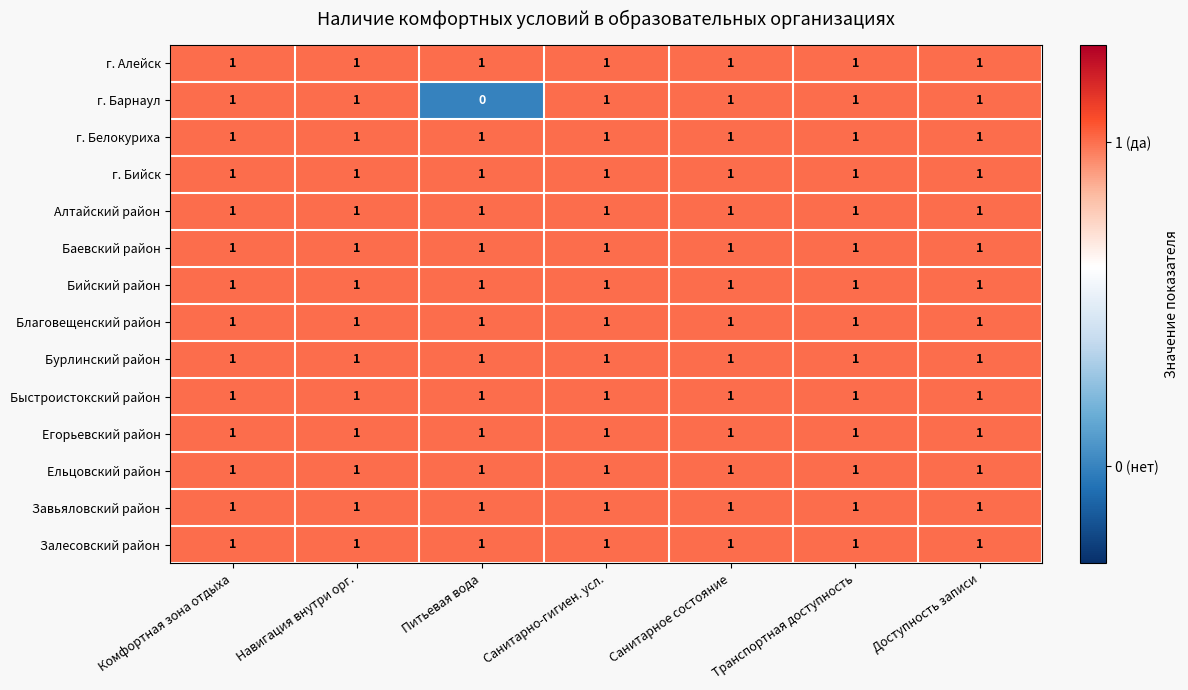

The г. Барнаул series shows 2 at Доступность записи. True or false?

False